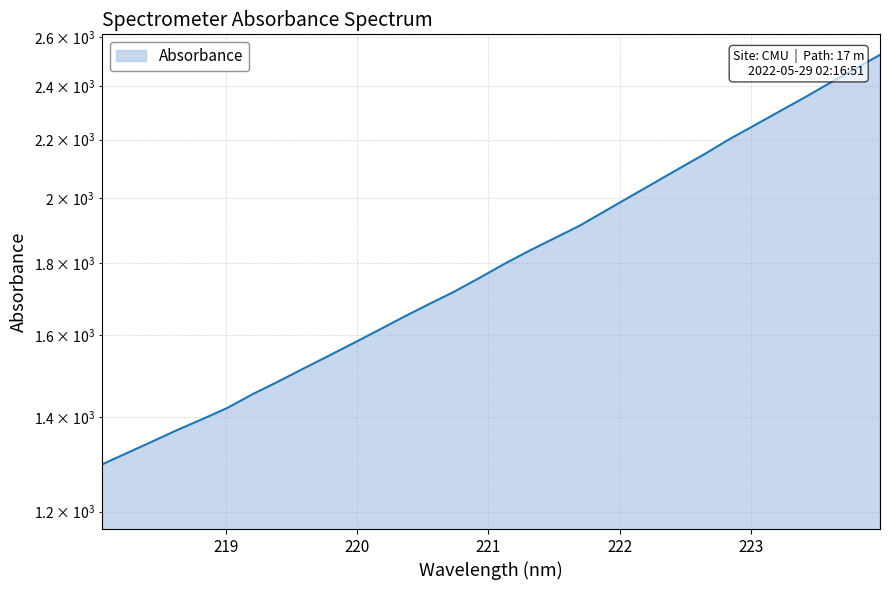

True or false: the data shows 715.0 at 221.6902.

False